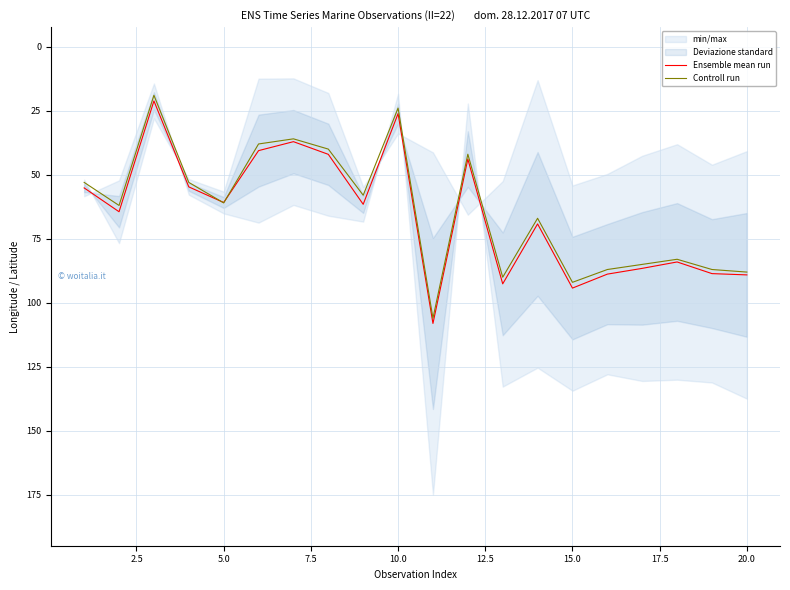

In Ensemble mean run, how many points are higher than both neighbors (excluding endpoints)?

6